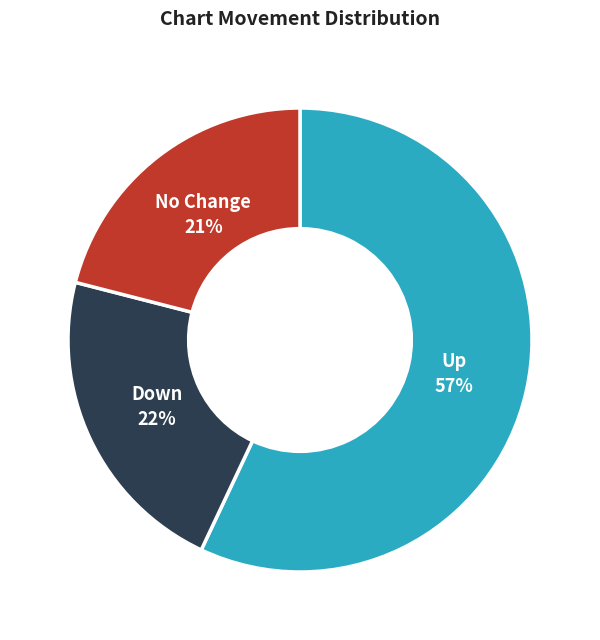

How many slices are in this pie chart?

3